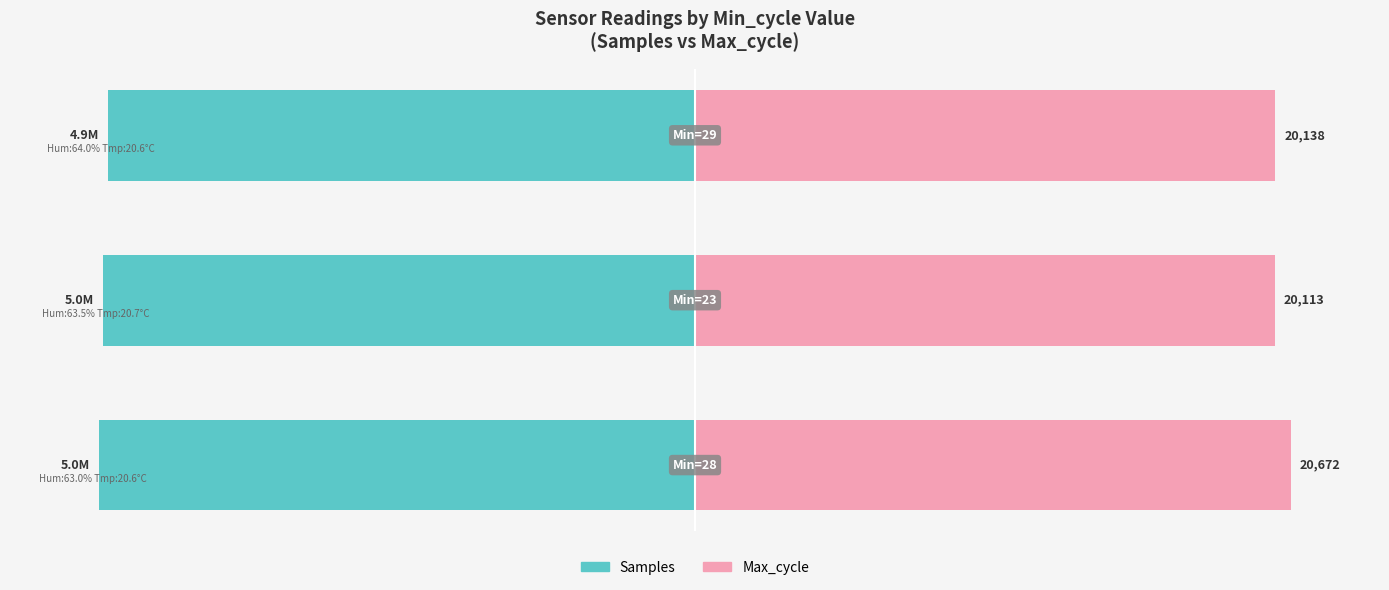

At −150, list the series in order from smallest to largest.

Samples, Max_cycle